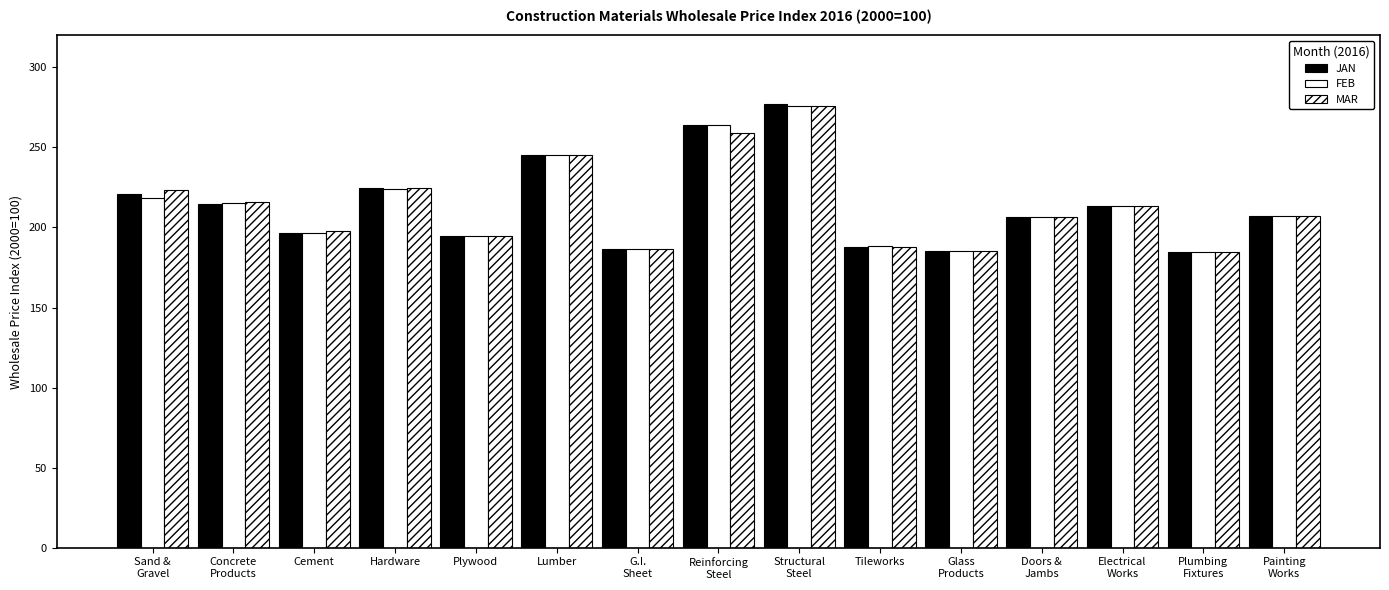

What is the sum of the JAN values at Lumber and Electrical
Works?

458.9